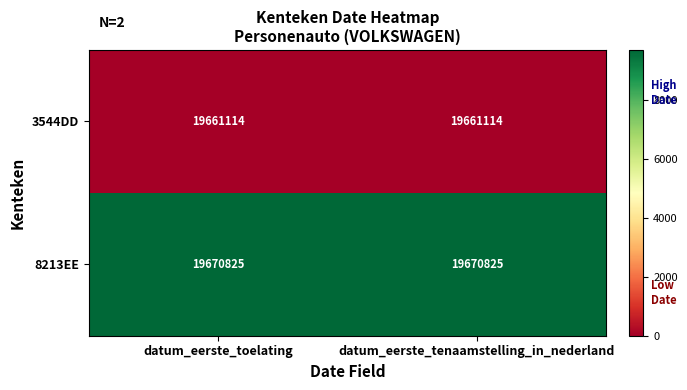

Is it true that 3544DD equals 7157109 at datum_eerste_tenaamstelling_in_nederland?

False